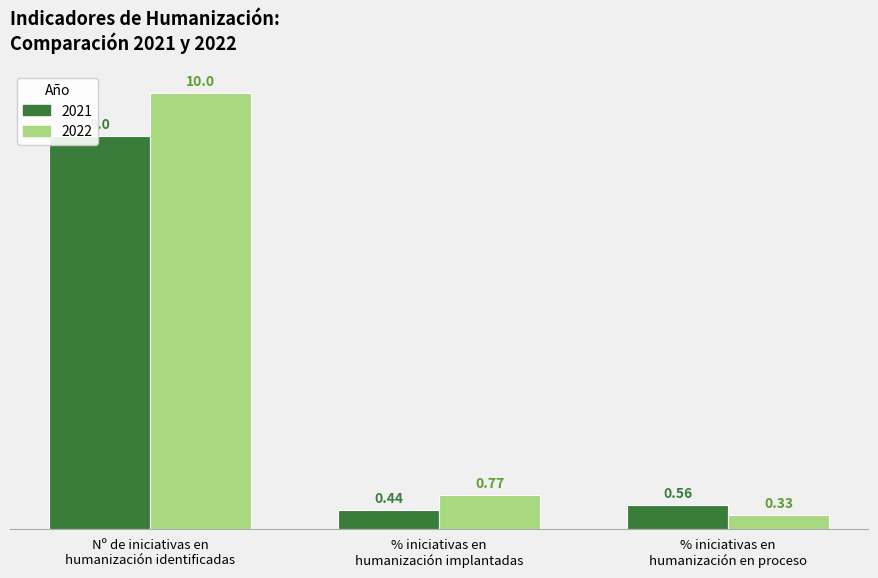

Count the number of data series in this chart.

2